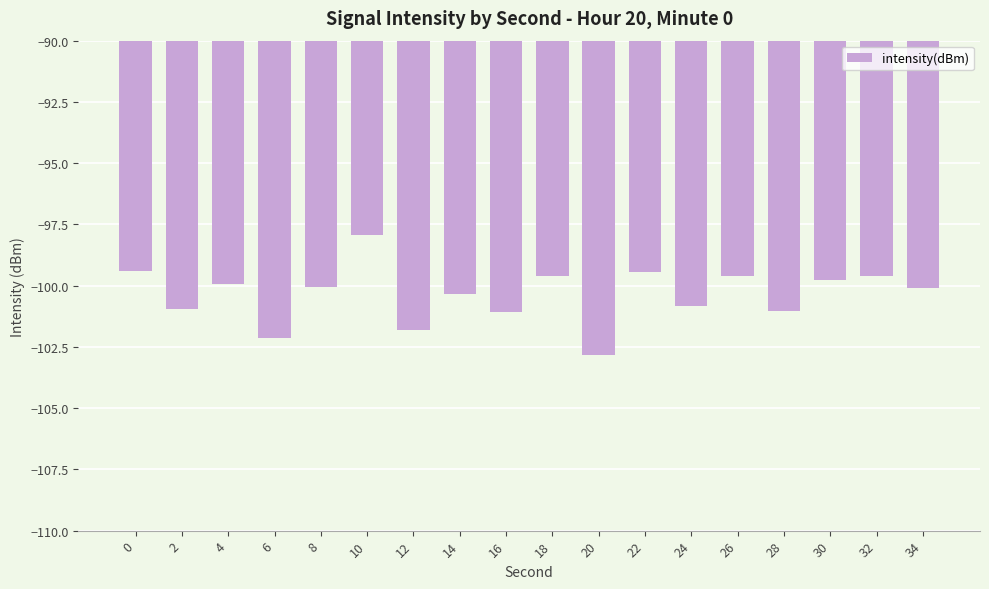

What is the average value?

-100.4